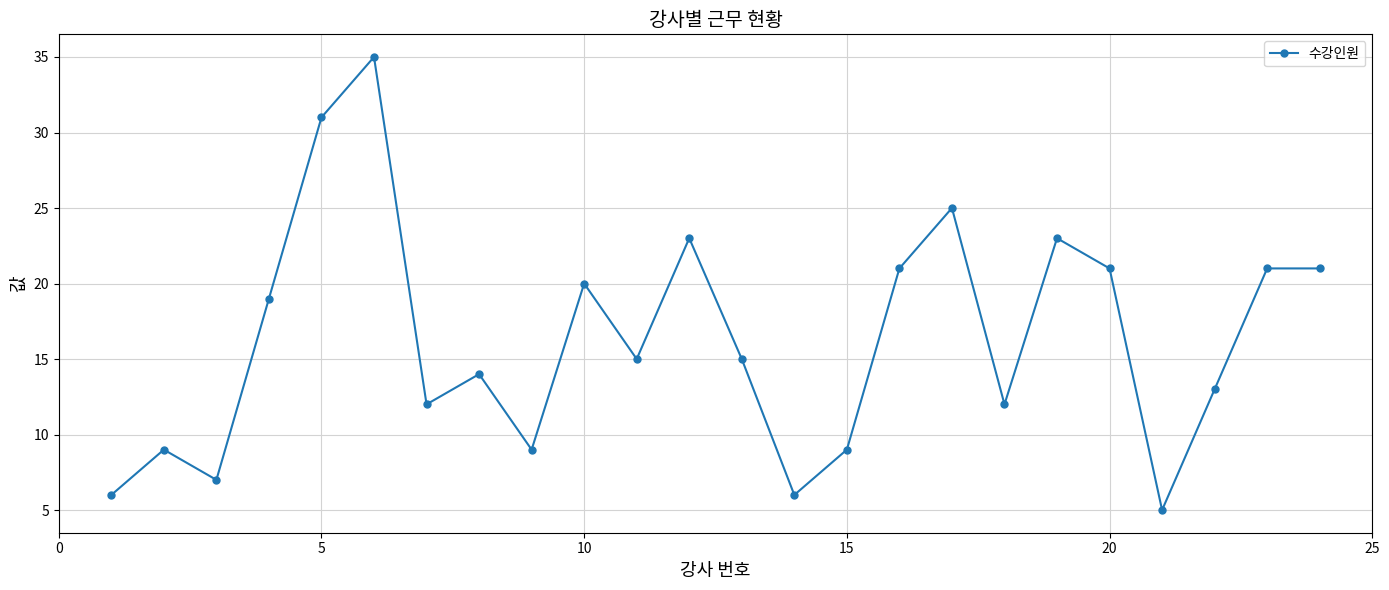

What is the smallest value displayed?

5